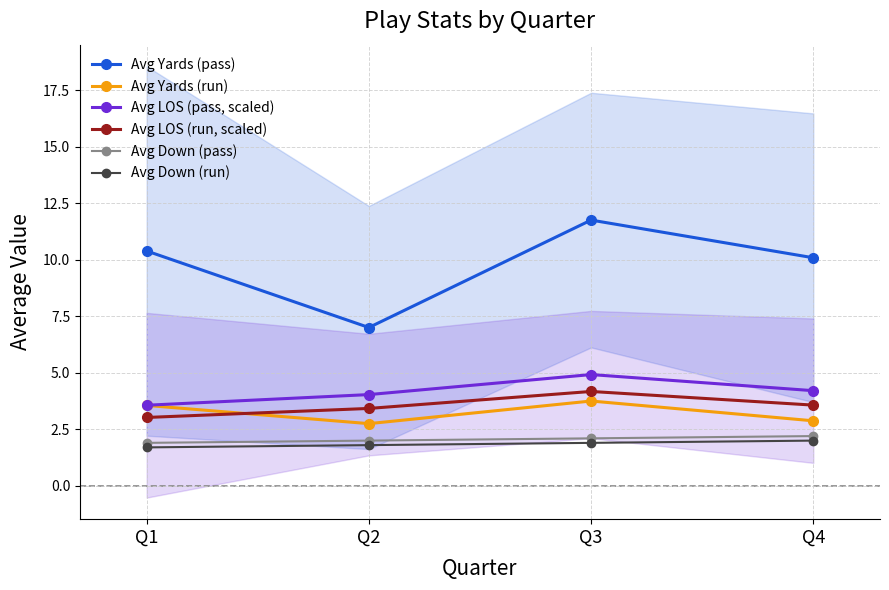

Is it true that Avg Yards (pass) equals 14.3 at Q1?

False